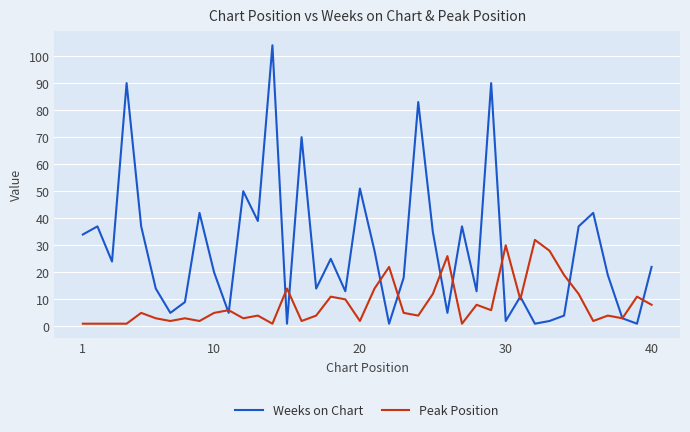

What is the greatest value displayed?

104